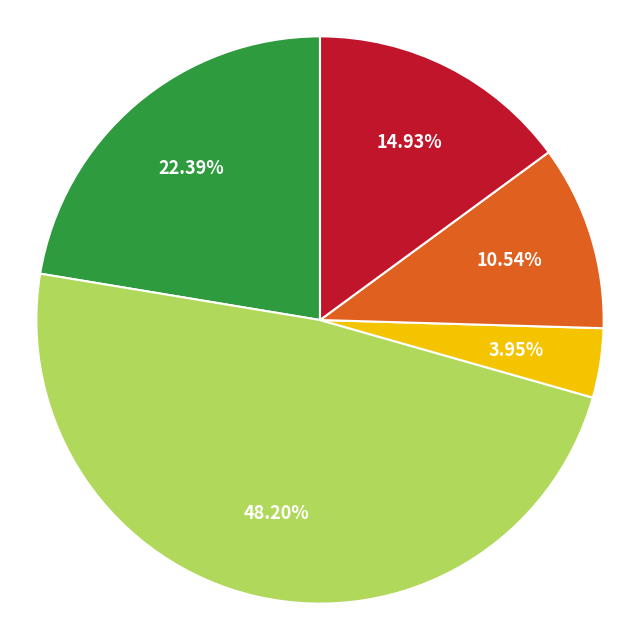

Is there a majority slice in this chart?

No